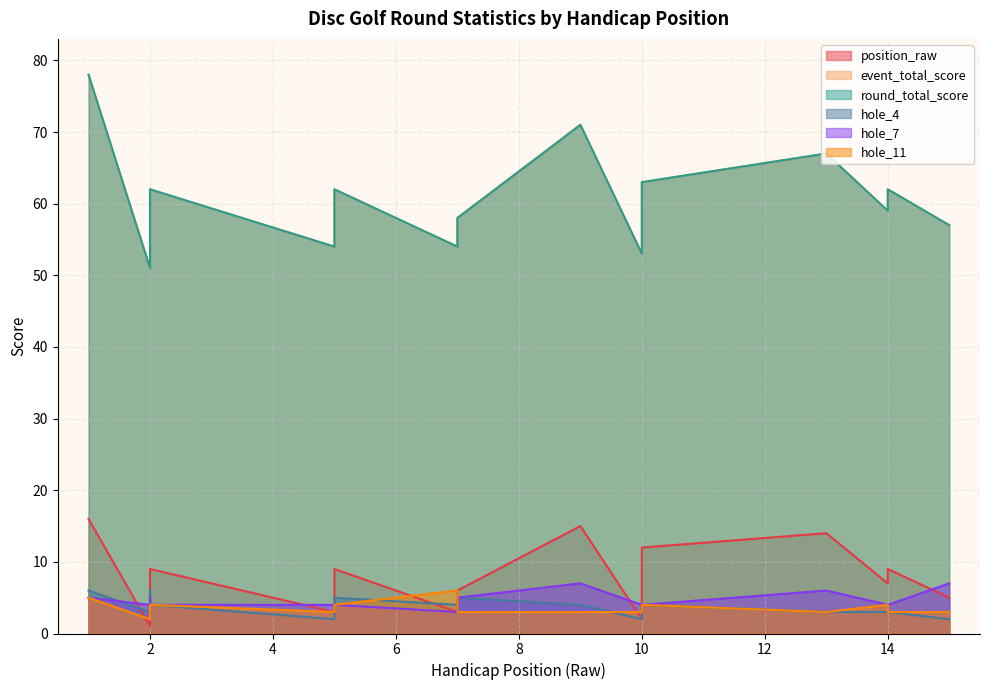

Read the hole_4 value at 5.

5